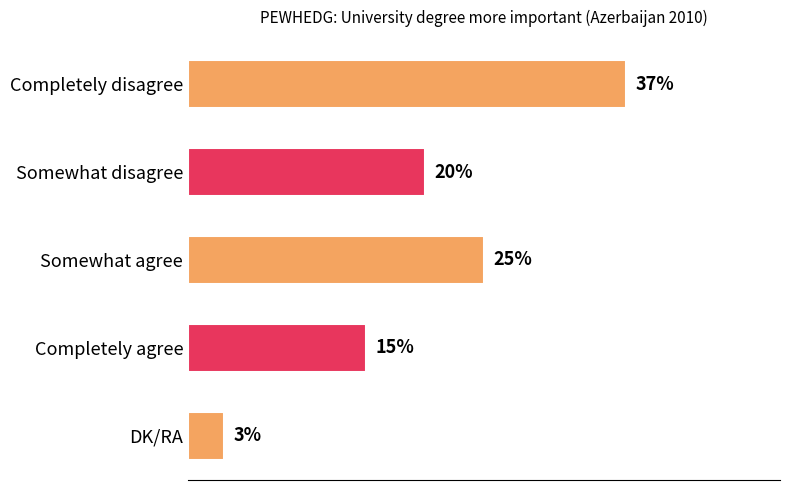

Between Somewhat agree and Completely agree, which is larger?

Somewhat agree